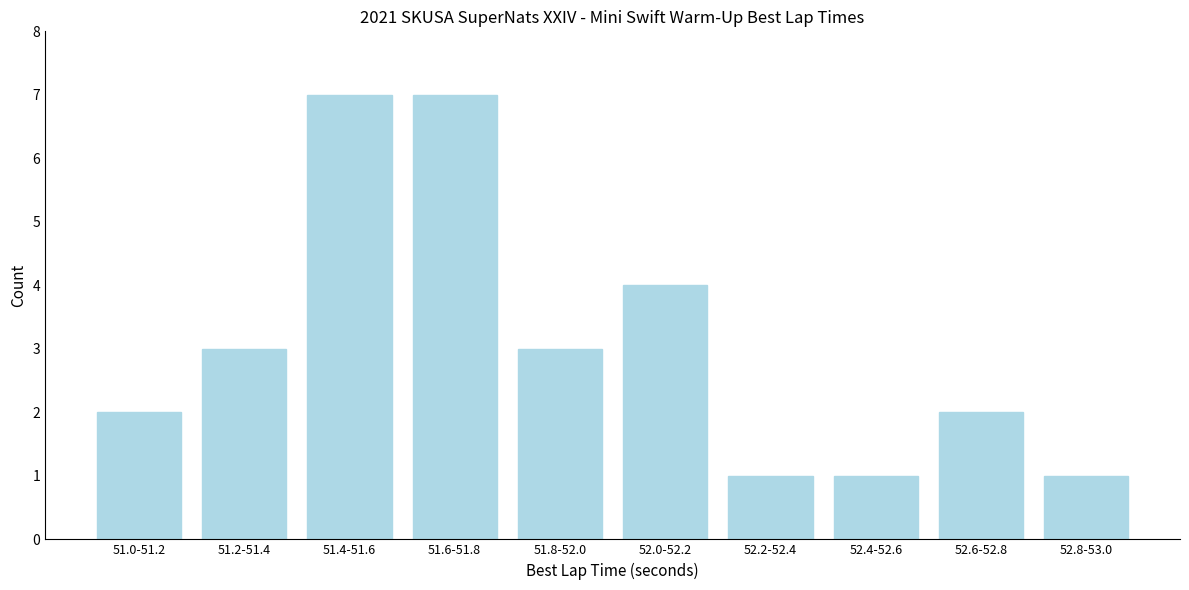

Reading left to right, transcribe all the data shown in this chart.

51.0-51.2=2	51.2-51.4=3	51.4-51.6=7	51.6-51.8=7	51.8-52.0=3	52.0-52.2=4	52.2-52.4=1	52.4-52.6=1	52.6-52.8=2	52.8-53.0=1